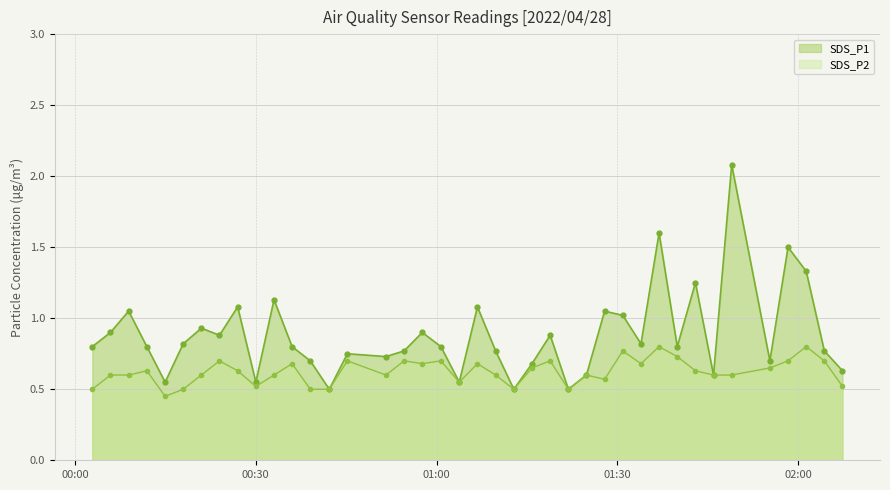

True or false: SDS_P1 and SDS_P2 cross at least once.

False